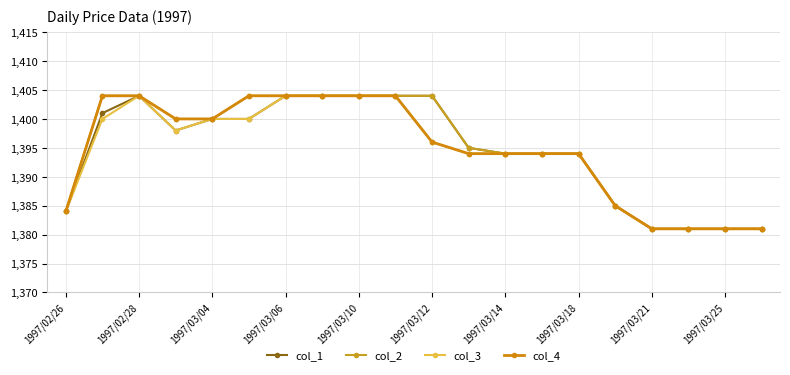

Which series has the largest total across all categories?

col_2